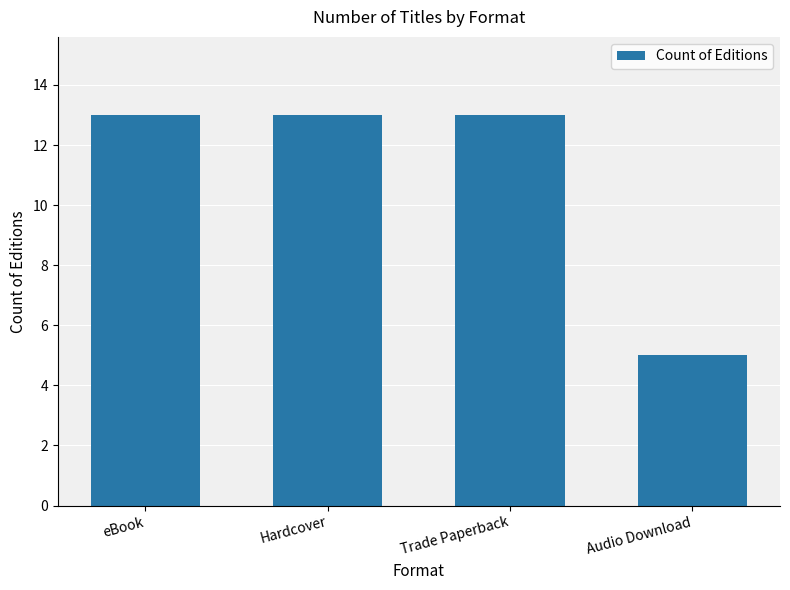

Which has a higher value, Trade Paperback or Audio Download?

Trade Paperback